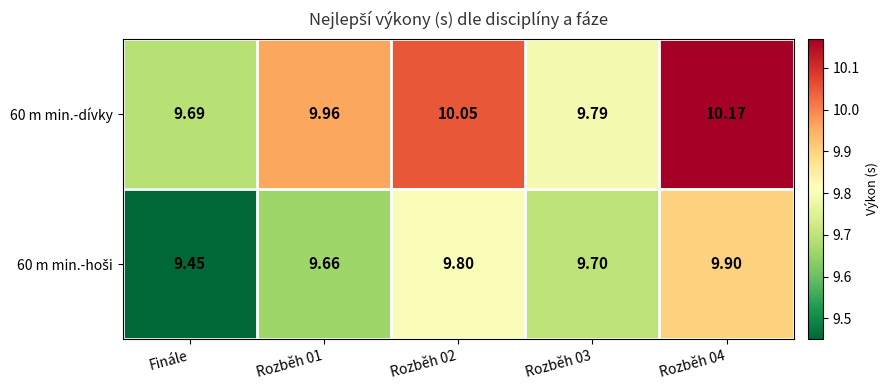

At which label is 60 m min.-dívky closest to 9?

Finále